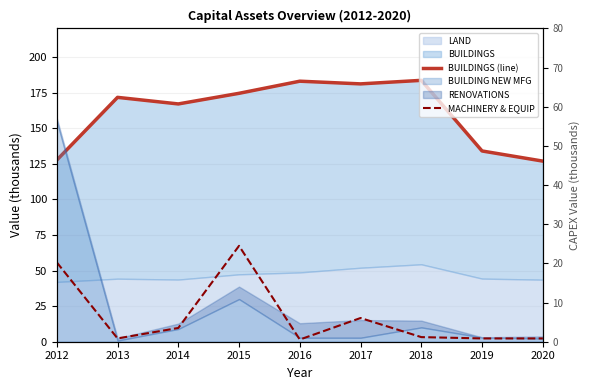

Which has a higher value, 2014 or 2017?

2017